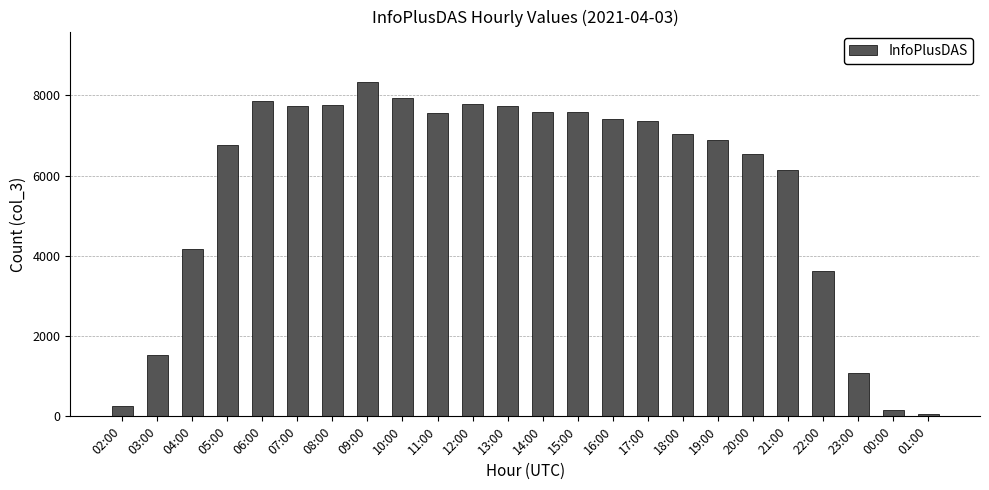

Is it true that the value at 08:00 is 7759?

True